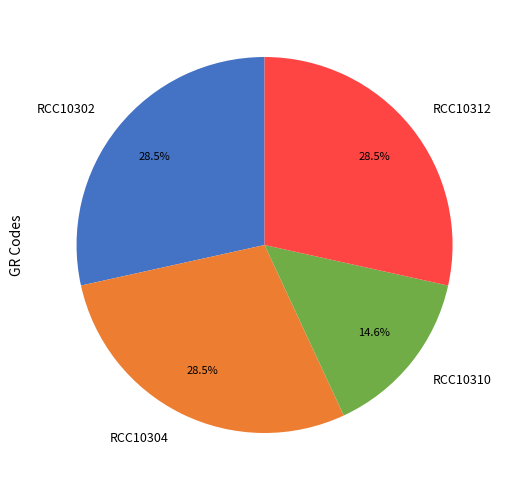

Is it true that RCC10310 is 15% of the pie?

True